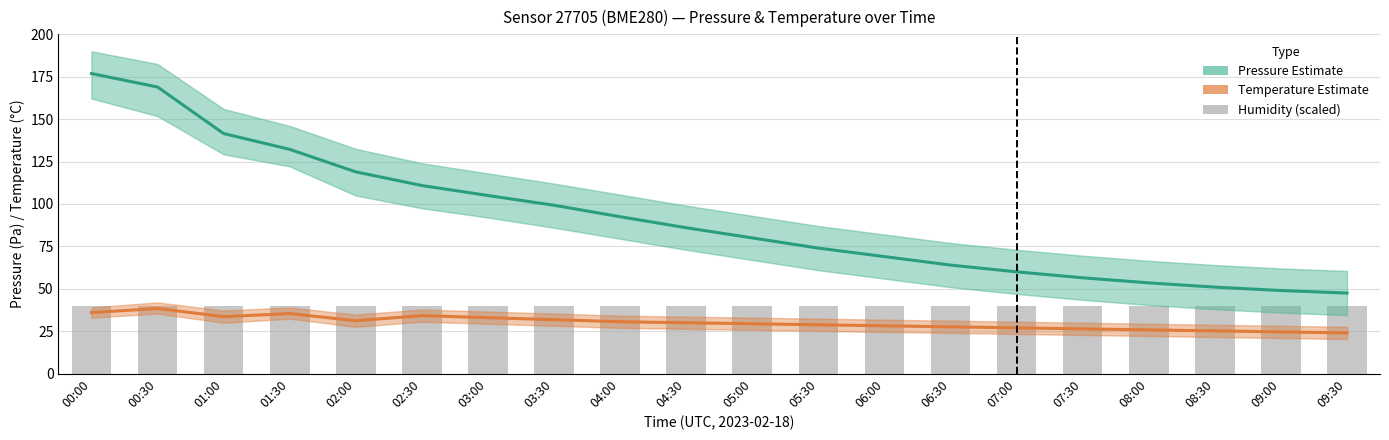

Reading left to right, list all the values displayed in this chart.

Pressure (Pa, offset): 176.9	168.9	141.5	132.2	118.9	110.9	105.0	99.2	92.5	86.0	80.0	74.0	69.0	64.0	60.0	56.5	53.5	51.0	49.0	47.5
Temperature (°C, scaled): 36.0	38.4	33.6	35.4	31.2	34.2	33.0	31.8	30.6	30.0	29.4	28.8	28.2	27.6	27.0	26.4	25.8	25.2	24.6	24.0
Humidity (scaled): 40.0	40.0	40.0	40.0	40.0	40.0	40.0	40.0	40.0	40.0	40.0	40.0	40.0	40.0	40.0	40.0	40.0	40.0	40.0	40.0